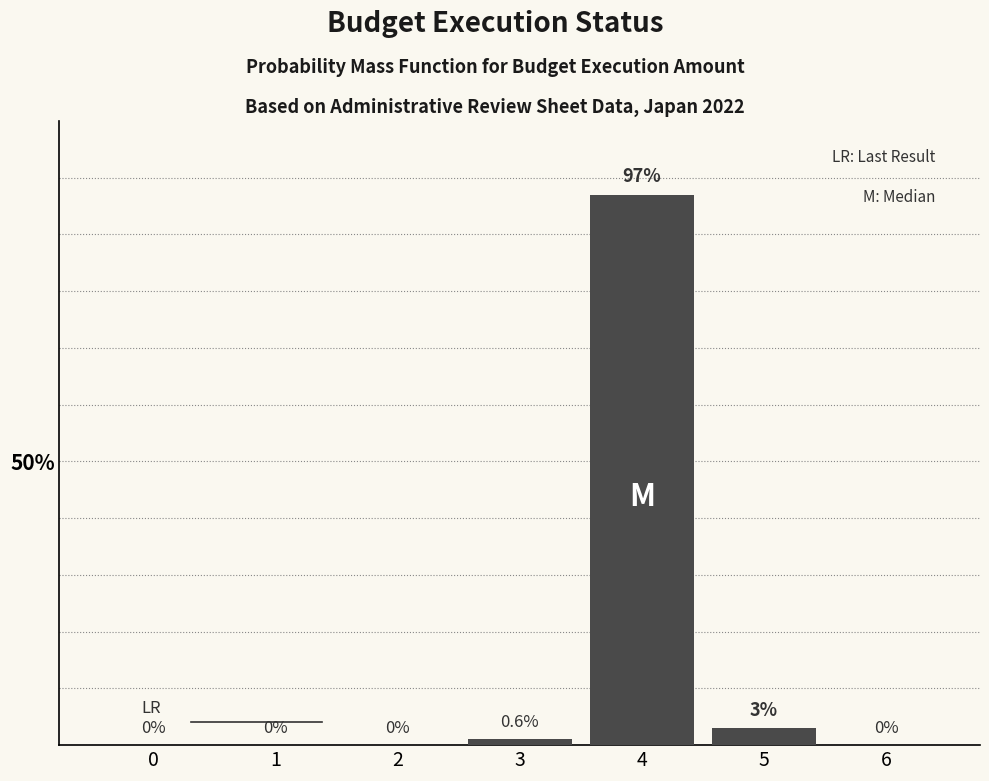

Reading left to right, what are all the values shown in this chart?

0=0	1=0	2=0	3=1	4=97	5=3	6=0